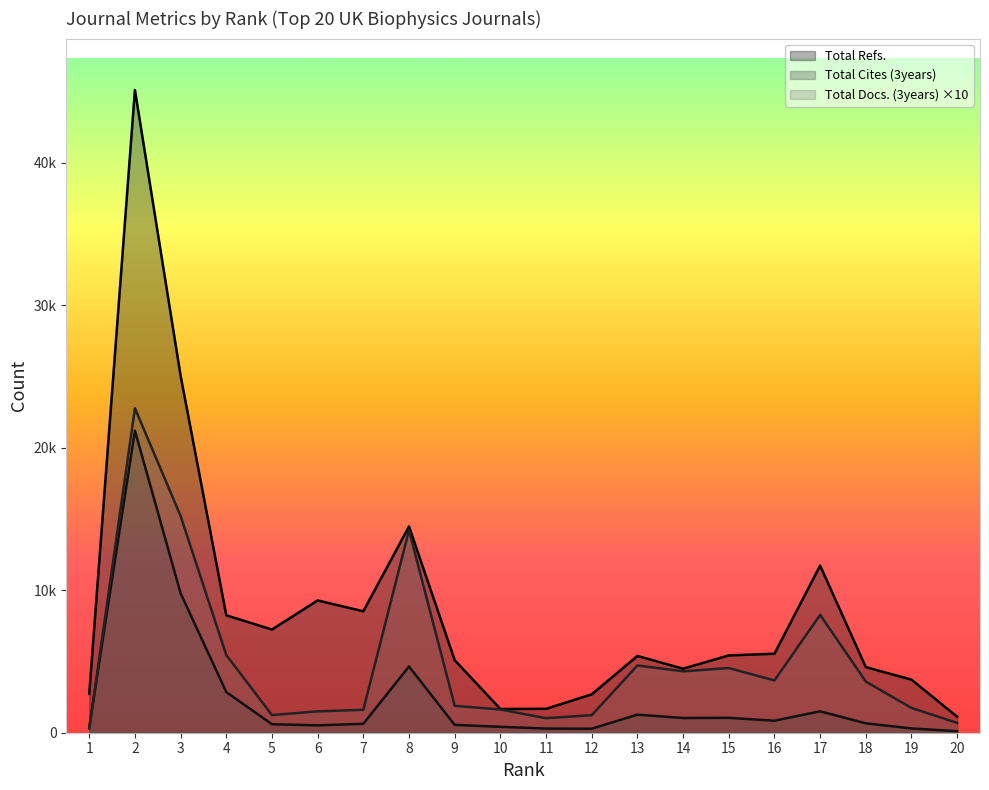

What is the maximum value shown in the chart?

45106